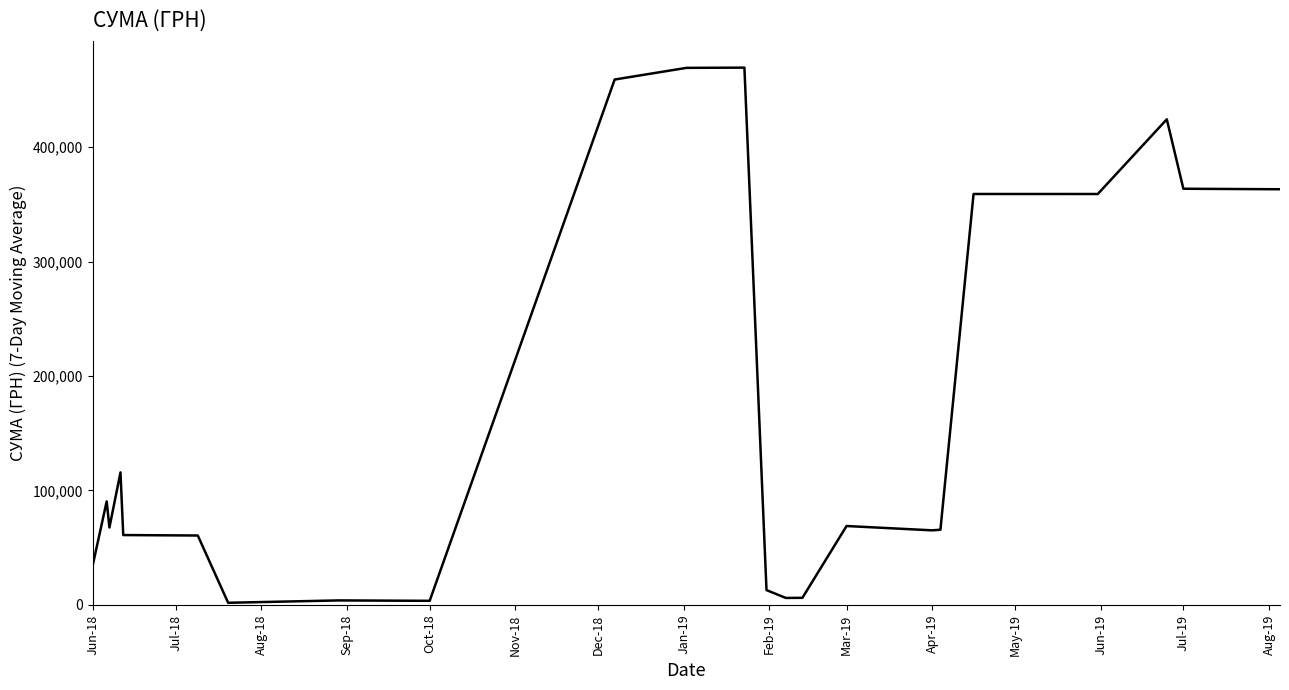

What is the greatest value displayed?

469614.9